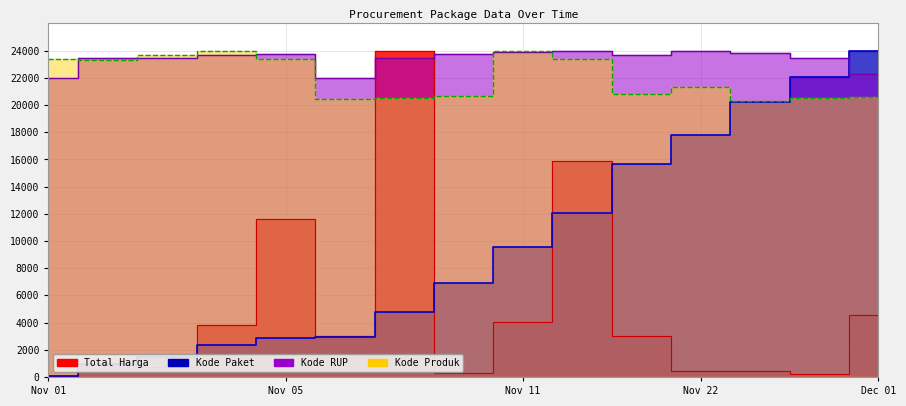

What is the difference between the maximum and minimum values in the Kode Produk series?

3671.1